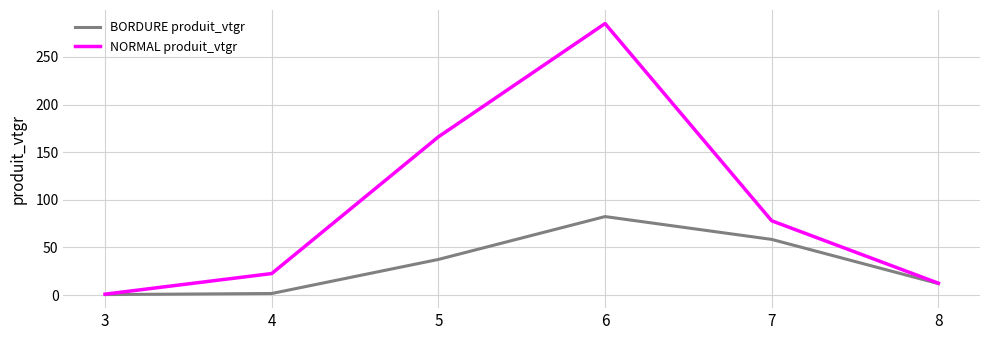

What is the average value of the NORMAL produit_vtgr series?

94.1